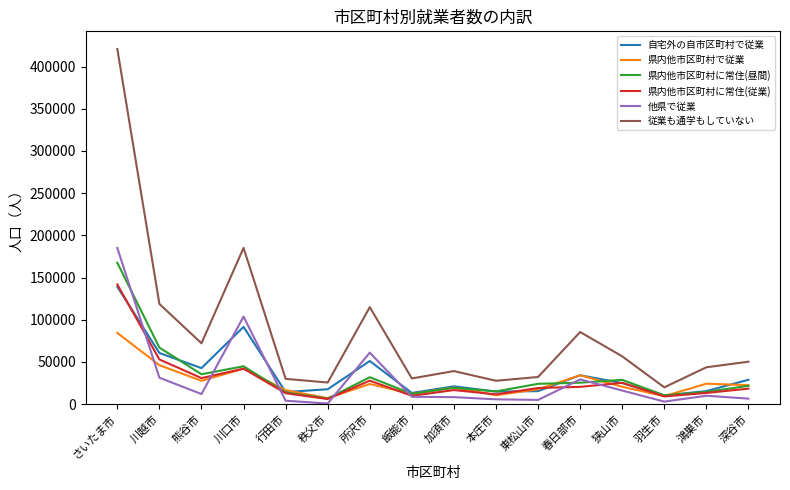

Between 所沢市 and 本庄市, which series saw the biggest shift?

従業も通学もしていない